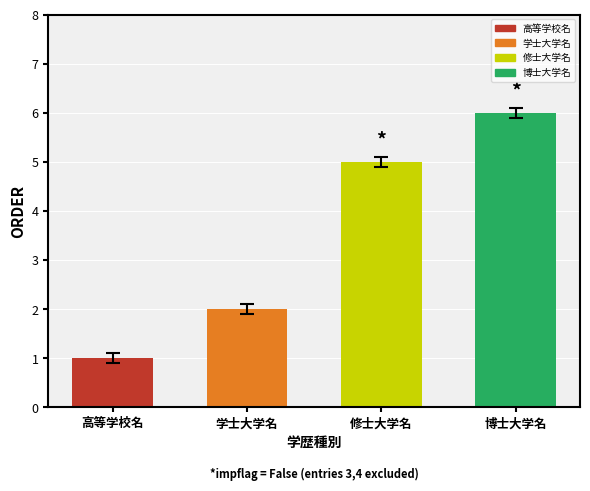

List the labels in order of value, largest first.

博士大学名, 修士大学名, 学士大学名, 高等学校名